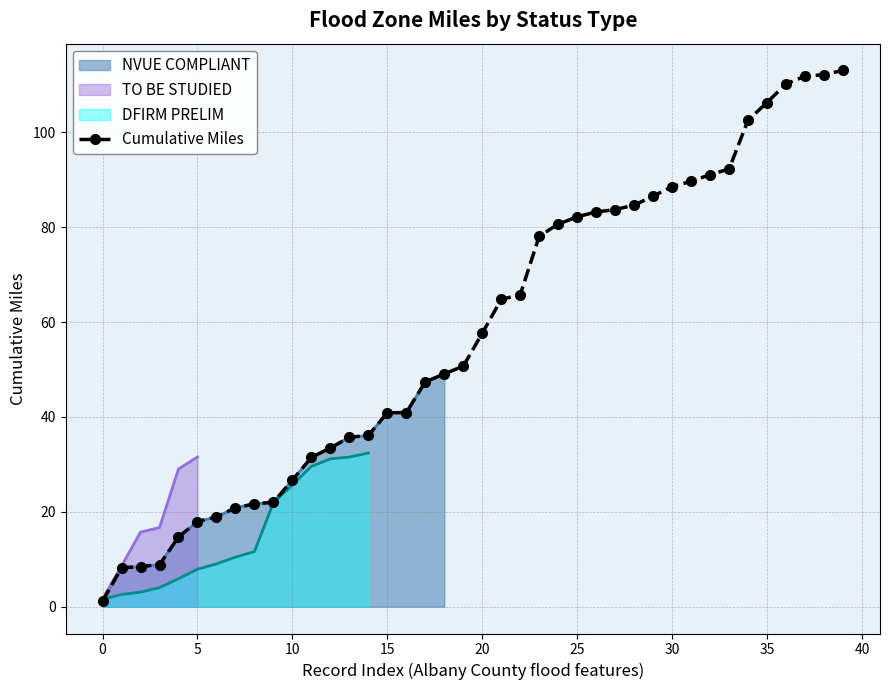

Where does the data first go above 57?

20